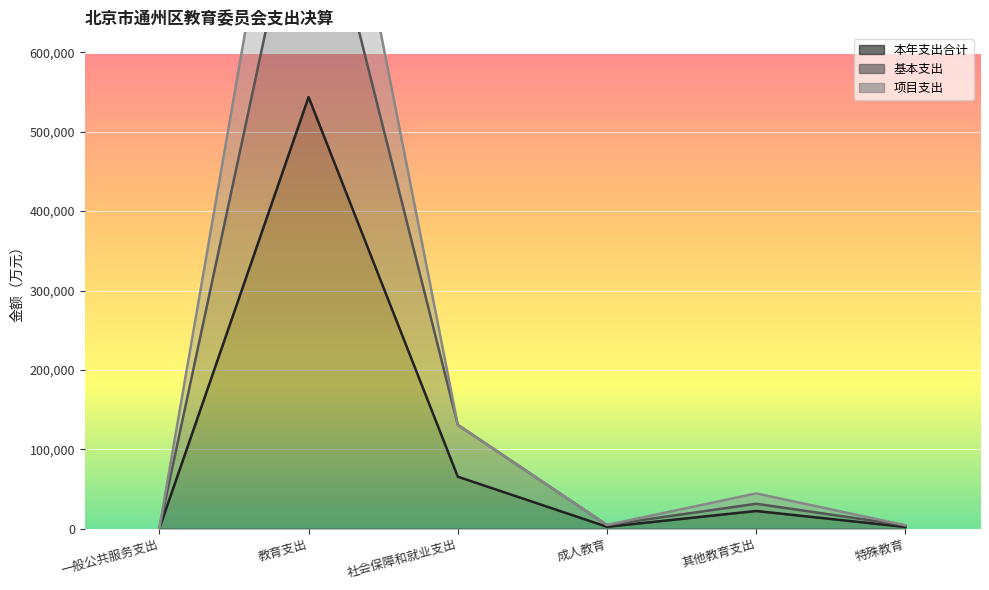

What is the label of the 3rd point from the left?

社会保障和就业支出